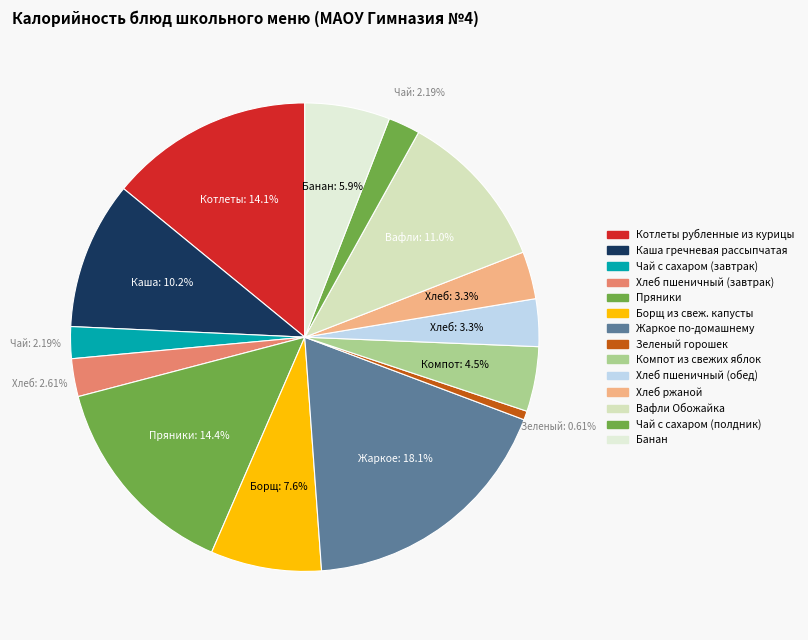

Count the number of slices in the pie.

14